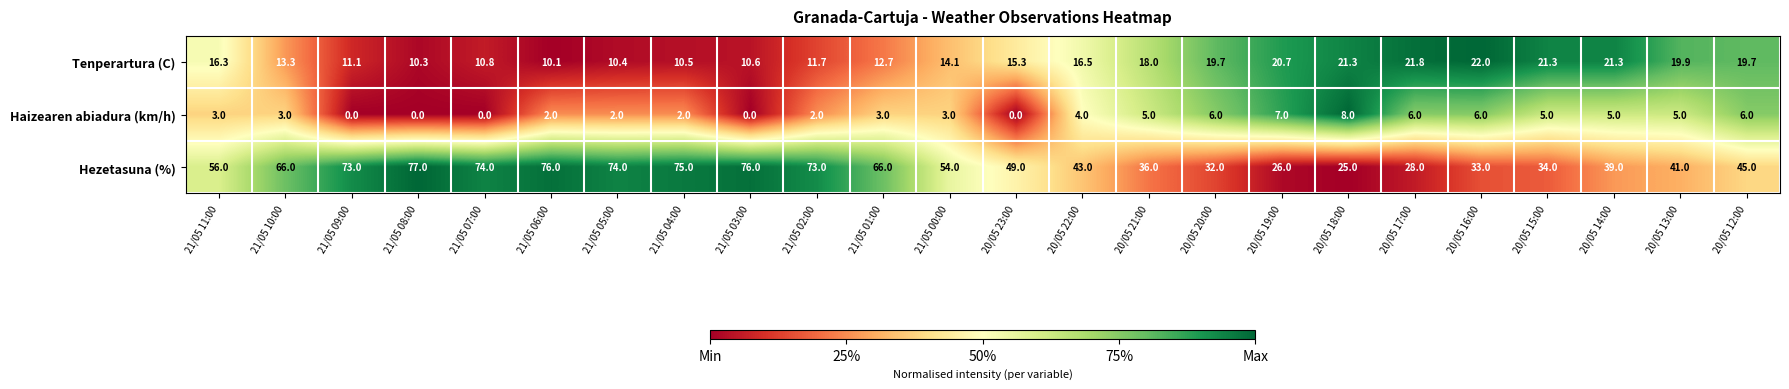

What is the sum of the Tenperartura (C) values at 20/05 21:00 and 20/05 16:00?

40.0